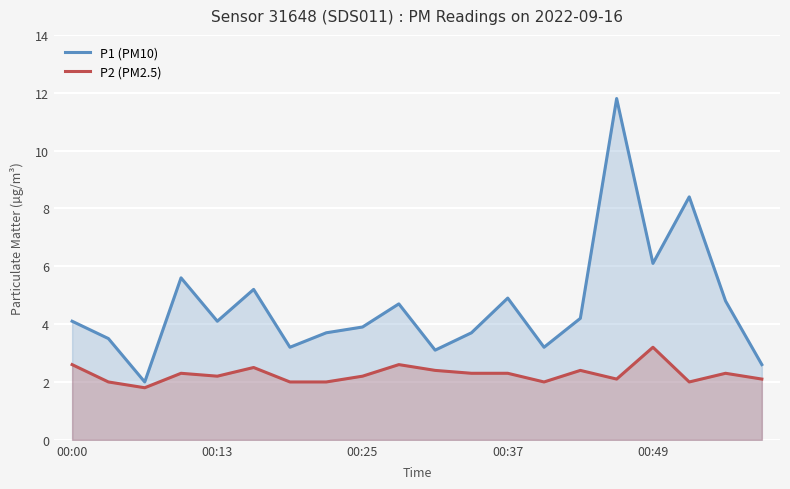

Rank the series by their average value, from highest to lowest.

P1 (PM10), P2 (PM2.5)